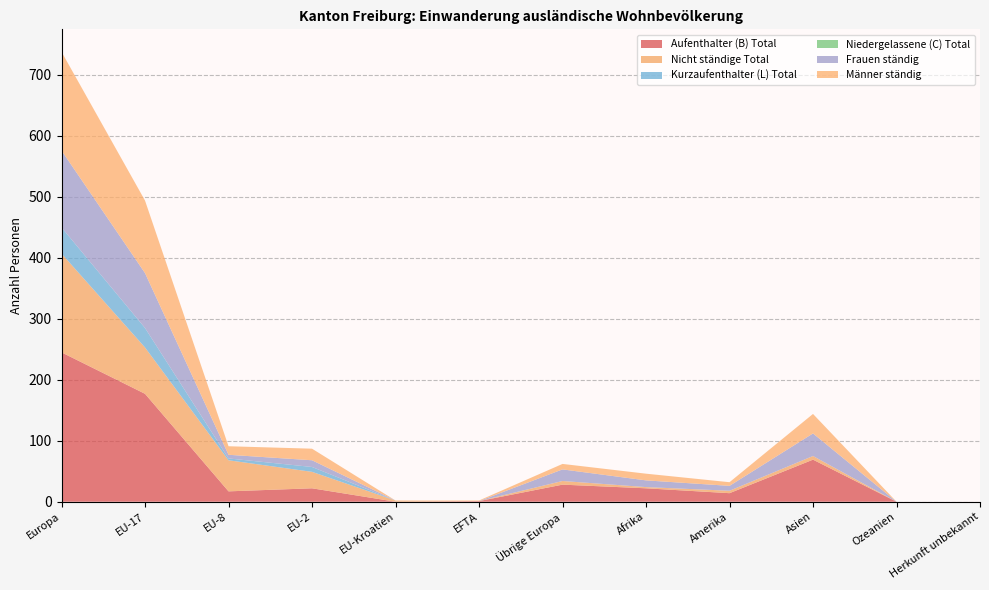

Reading left to right, list all the values displayed in this chart.

Aufenthalter (B) Total: Europa=245	EU-17=177	EU-8=17	EU-2=22	EU-Kroatien=0	EFTA=1	Übrige Europa=28	Afrika=22	Amerika=14	Asien=69	Ozeanien=0	Herkunft unbekannt=0
Nicht ständige Total: Europa=162	EU-17=76	EU-8=51	EU-2=27	EU-Kroatien=2	EFTA=0	Übrige Europa=6	Afrika=2	Amerika=4	Asien=6	Ozeanien=0	Herkunft unbekannt=0
Kurzaufenthalter (L) Total: Europa=43	EU-17=32	EU-8=3	EU-2=8	EU-Kroatien=0	EFTA=0	Übrige Europa=0	Afrika=0	Amerika=0	Asien=0	Ozeanien=0	Herkunft unbekannt=0
Niedergelassene (C) Total: Europa=0	EU-17=0	EU-8=0	EU-2=0	EU-Kroatien=0	EFTA=0	Übrige Europa=0	Afrika=0	Amerika=0	Asien=0	Ozeanien=0	Herkunft unbekannt=0
Frauen ständig: Europa=126	EU-17=90	EU-8=6	EU-2=11	EU-Kroatien=0	EFTA=0	Übrige Europa=19	Afrika=11	Amerika=8	Asien=37	Ozeanien=0	Herkunft unbekannt=0
Männer ständig: Europa=162	EU-17=119	EU-8=14	EU-2=19	EU-Kroatien=0	EFTA=1	Übrige Europa=9	Afrika=11	Amerika=6	Asien=32	Ozeanien=0	Herkunft unbekannt=0